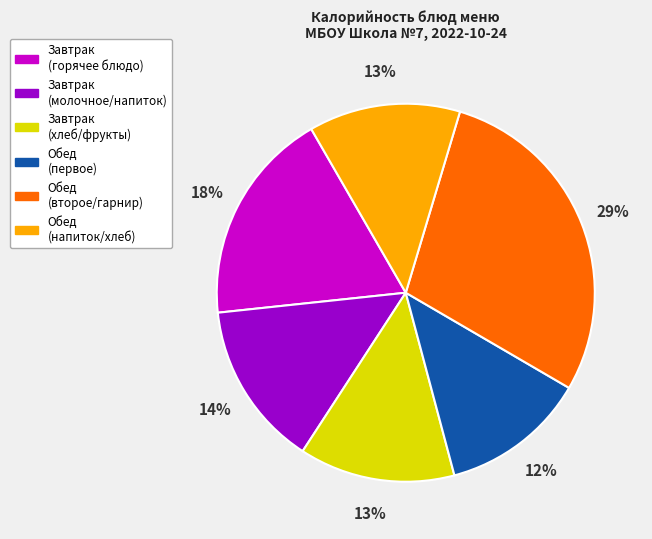

To the nearest percent, what is the average slice percentage?

17%